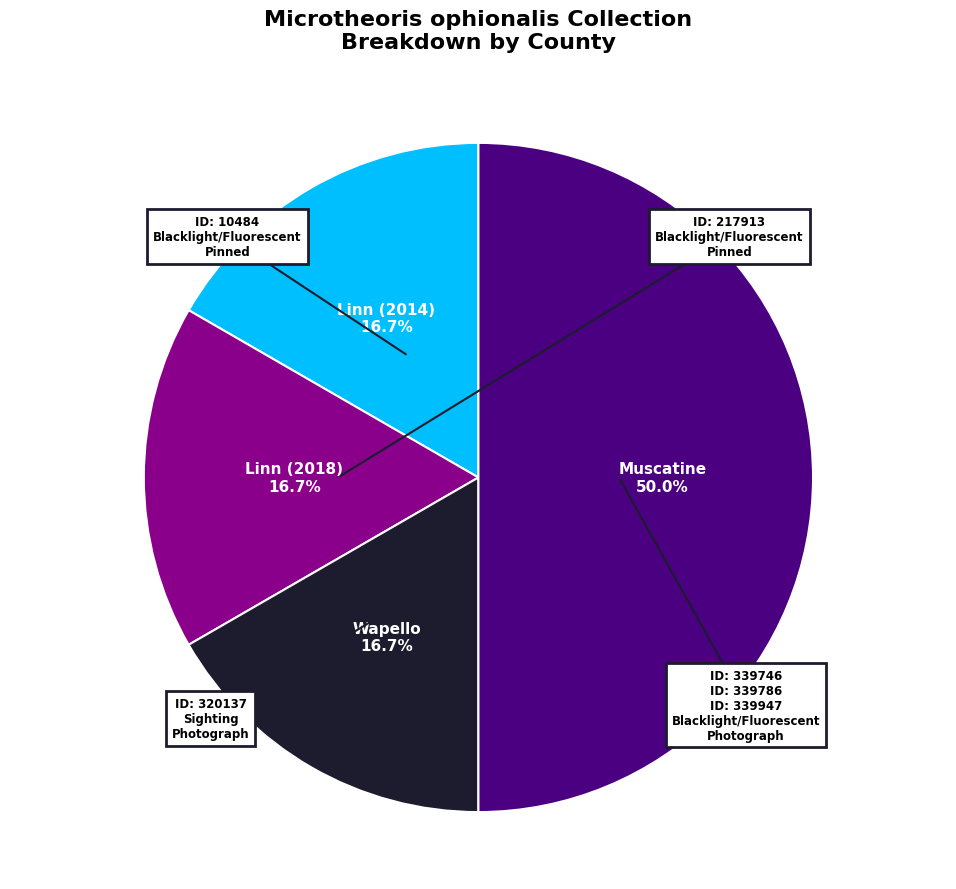

Rank the categories by value from lowest to highest.

Linn (2014), Linn (2018), Wapello, Muscatine